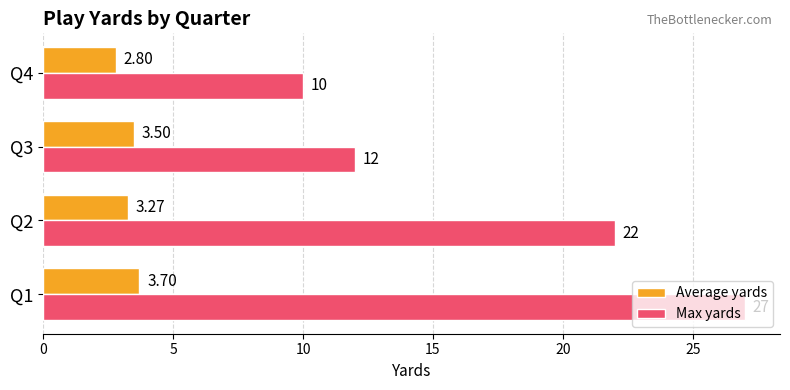

Where is Max yards nearest to the value 18?

Q2